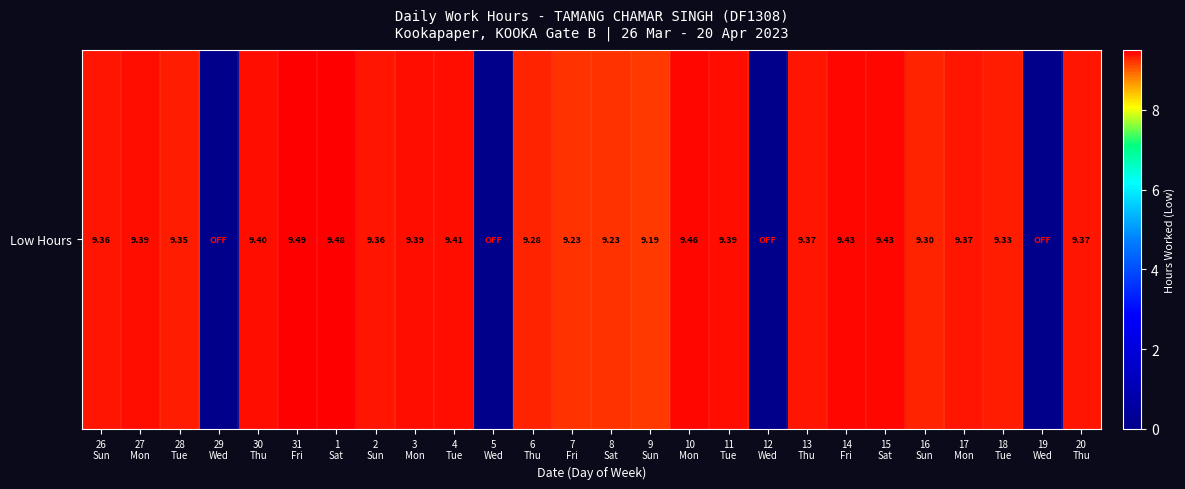

The value at 26
Sun is 13.0. True or false?

False